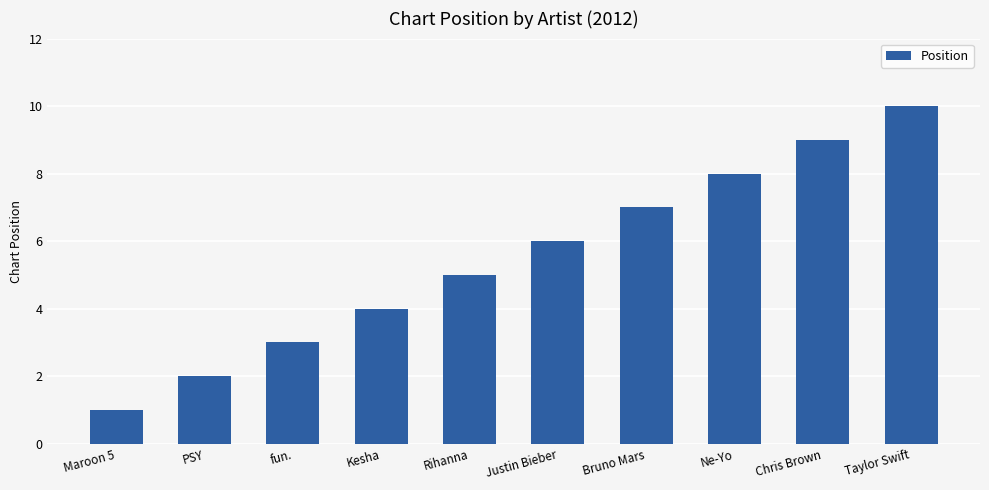

The value at Taylor Swift is 7. True or false?

False